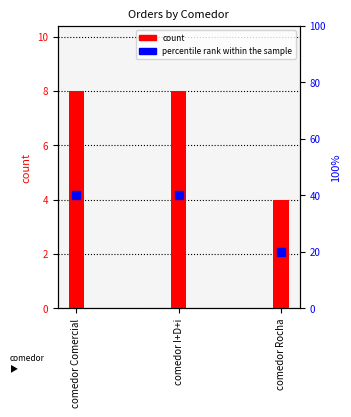

Which series contains the lowest Y value?

count